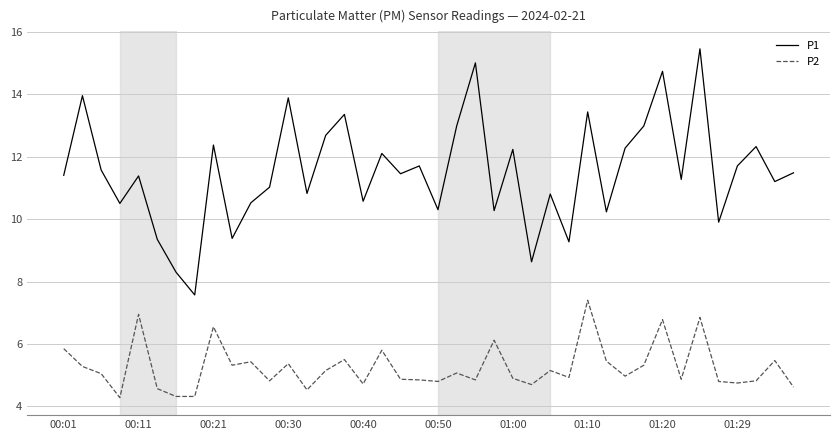

Rank the series by their maximum value, from highest to lowest.

P1, P2